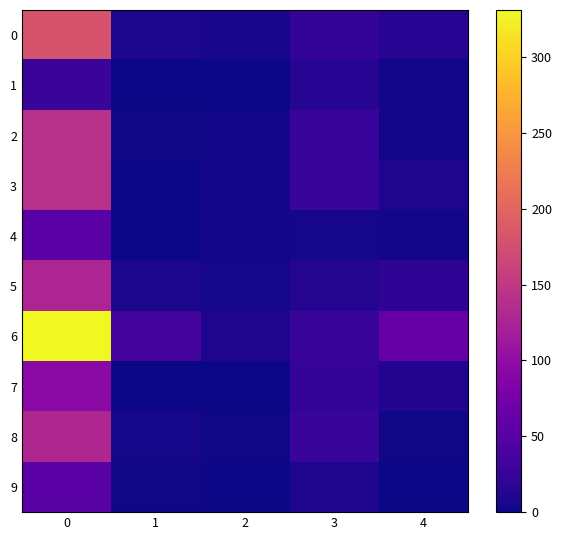

Reading left to right, extract all data points from this chart.

0: 0=181.0	1=7.0	2=6.0	3=23.0	4=14.9
1: 0=28.0	1=0.0	2=0.0	3=14.0	4=2.7
2: 0=140.0	1=2.0	2=3.0	3=27.0	4=3.2
3: 0=140.0	1=1.0	2=3.0	3=27.0	4=10.0
4: 0=52.0	1=1.0	2=3.0	3=5.0	4=3.7
5: 0=127.0	1=7.0	2=5.0	3=12.0	4=19.9
6: 0=331.0	1=34.0	2=9.0	3=27.0	4=63.1
7: 0=95.0	1=0.0	2=0.0	3=24.0	4=10.5
8: 0=130.0	1=4.0	2=2.0	3=26.0	4=2.0
9: 0=52.0	1=2.0	2=0.0	3=10.0	4=0.9